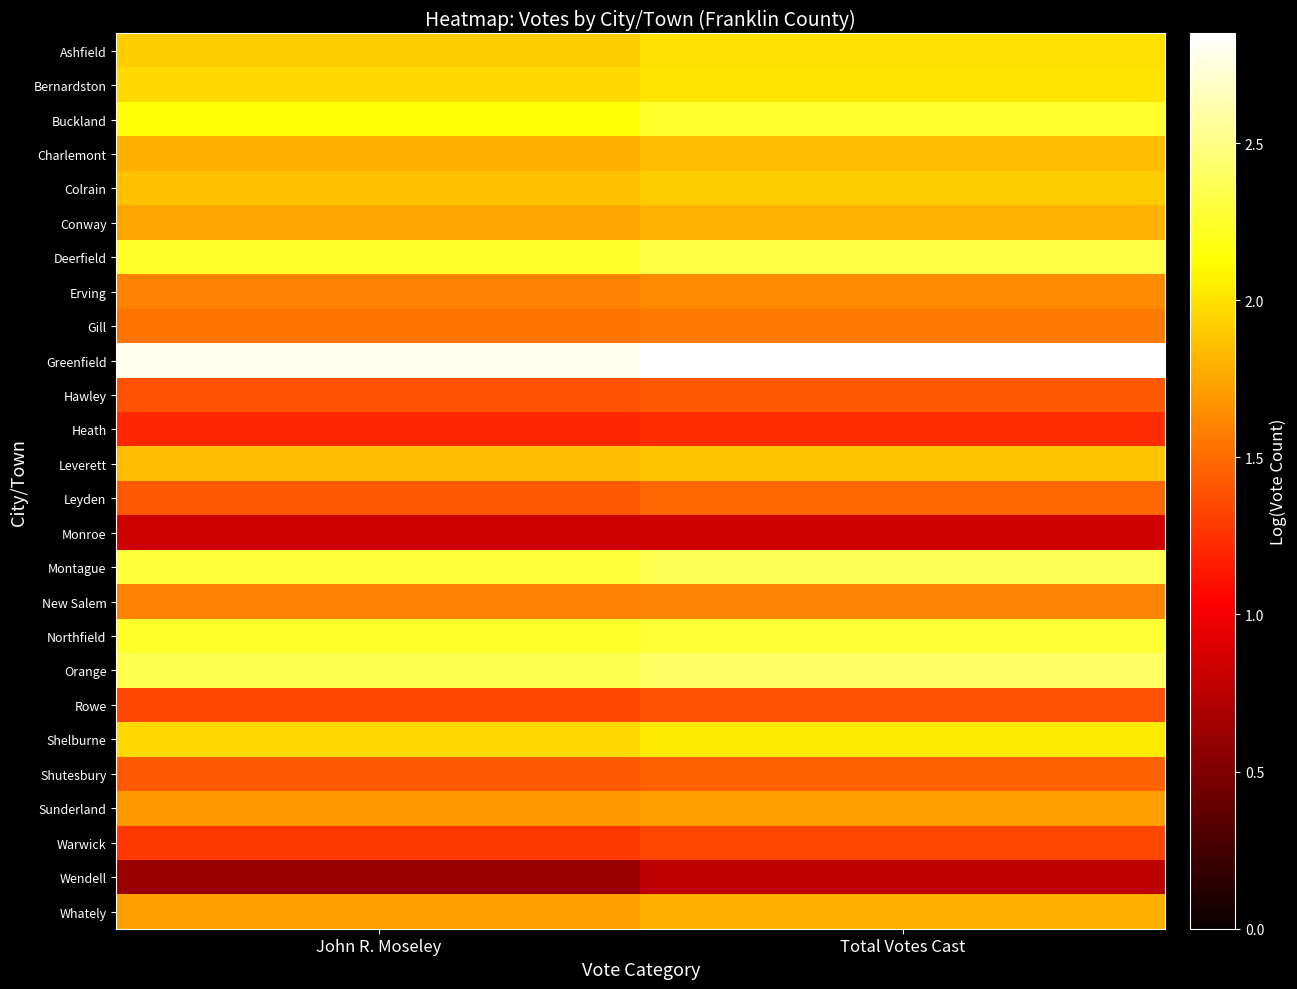

Reading left to right, list all the values displayed in this chart.

Ashfield: John R. Moseley=1.9	Total Votes Cast=2.0
Bernardston: John R. Moseley=2.0	Total Votes Cast=2.0
Buckland: John R. Moseley=2.1	Total Votes Cast=2.2
Charlemont: John R. Moseley=1.8	Total Votes Cast=1.8
Colrain: John R. Moseley=1.9	Total Votes Cast=1.9
Conway: John R. Moseley=1.7	Total Votes Cast=1.8
Deerfield: John R. Moseley=2.2	Total Votes Cast=2.3
Erving: John R. Moseley=1.6	Total Votes Cast=1.6
Gill: John R. Moseley=1.5	Total Votes Cast=1.6
Greenfield: John R. Moseley=2.8	Total Votes Cast=2.8
Hawley: John R. Moseley=1.4	Total Votes Cast=1.4
Heath: John R. Moseley=1.2	Total Votes Cast=1.2
Leverett: John R. Moseley=1.8	Total Votes Cast=1.9
Leyden: John R. Moseley=1.4	Total Votes Cast=1.5
Monroe: John R. Moseley=0.8	Total Votes Cast=0.8
Montague: John R. Moseley=2.3	Total Votes Cast=2.4
New Salem: John R. Moseley=1.6	Total Votes Cast=1.6
Northfield: John R. Moseley=2.2	Total Votes Cast=2.3
Orange: John R. Moseley=2.3	Total Votes Cast=2.4
Rowe: John R. Moseley=1.3	Total Votes Cast=1.4
Shelburne: John R. Moseley=2.0	Total Votes Cast=2.0
Shutesbury: John R. Moseley=1.4	Total Votes Cast=1.4
Sunderland: John R. Moseley=1.7	Total Votes Cast=1.7
Warwick: John R. Moseley=1.3	Total Votes Cast=1.3
Wendell: John R. Moseley=0.6	Total Votes Cast=0.8
Whately: John R. Moseley=1.7	Total Votes Cast=1.8